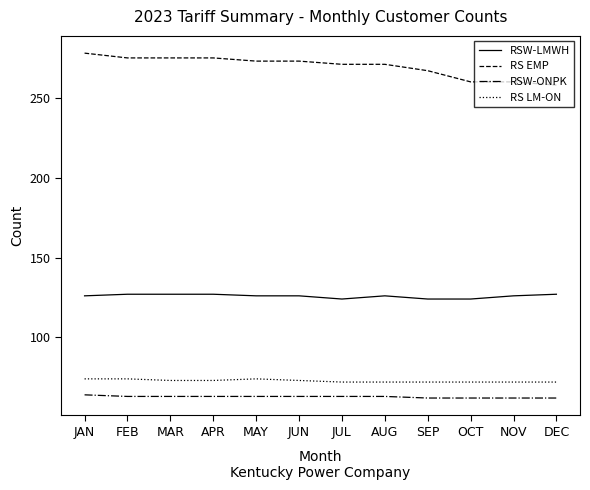

Which series has the largest total across all categories?

RS EMP